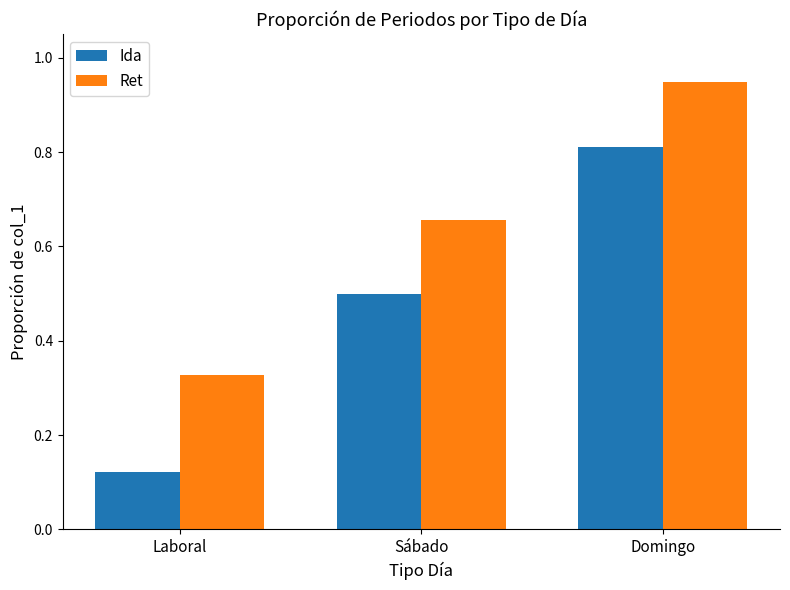

Which category has the highest value in the Ret series?

Domingo